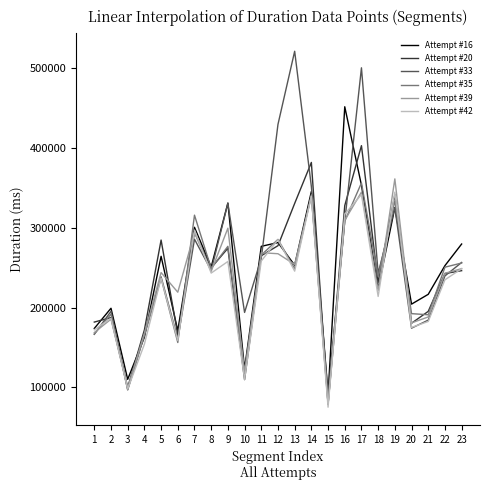

What is the maximum value for Attempt #20?

403103